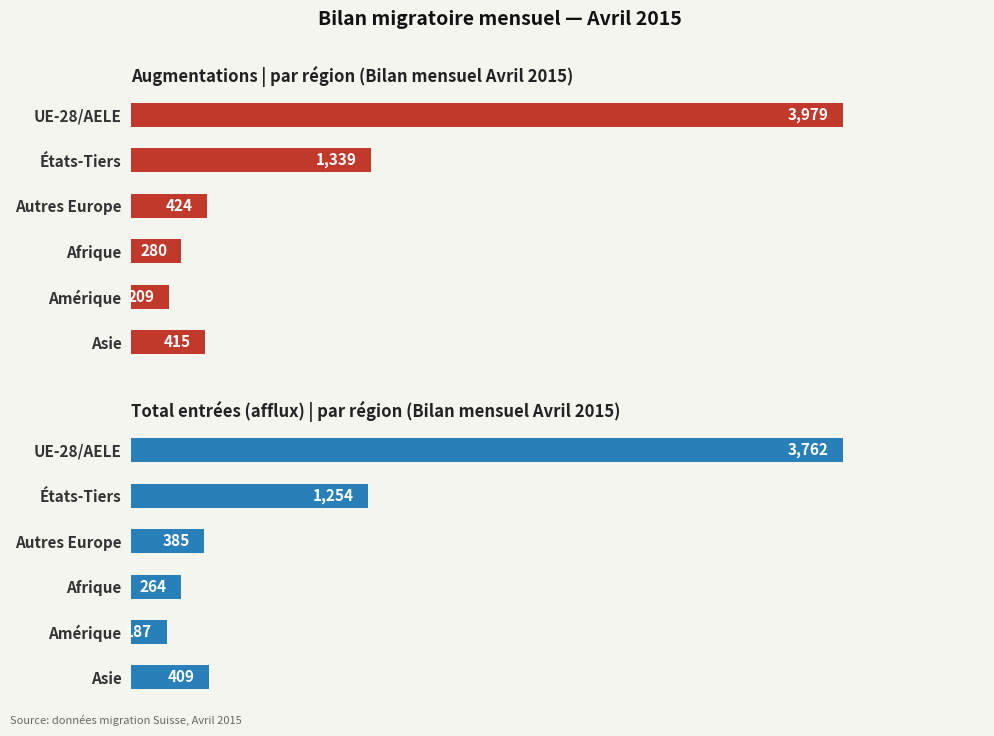

Reading left to right, what are all the values shown in this chart?

Augmentations (col_1): 3979	1339	424	280	209	415
Total entrées (col_2): 3762	1254	385	264	187	409